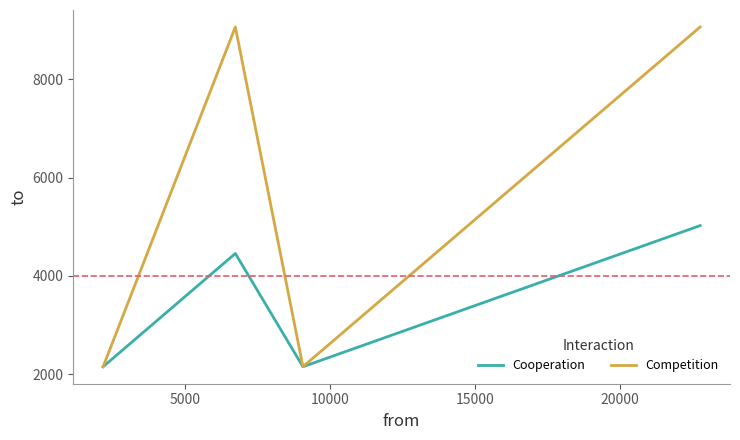

Count the Competition values in the range 2156 to 9060.

4